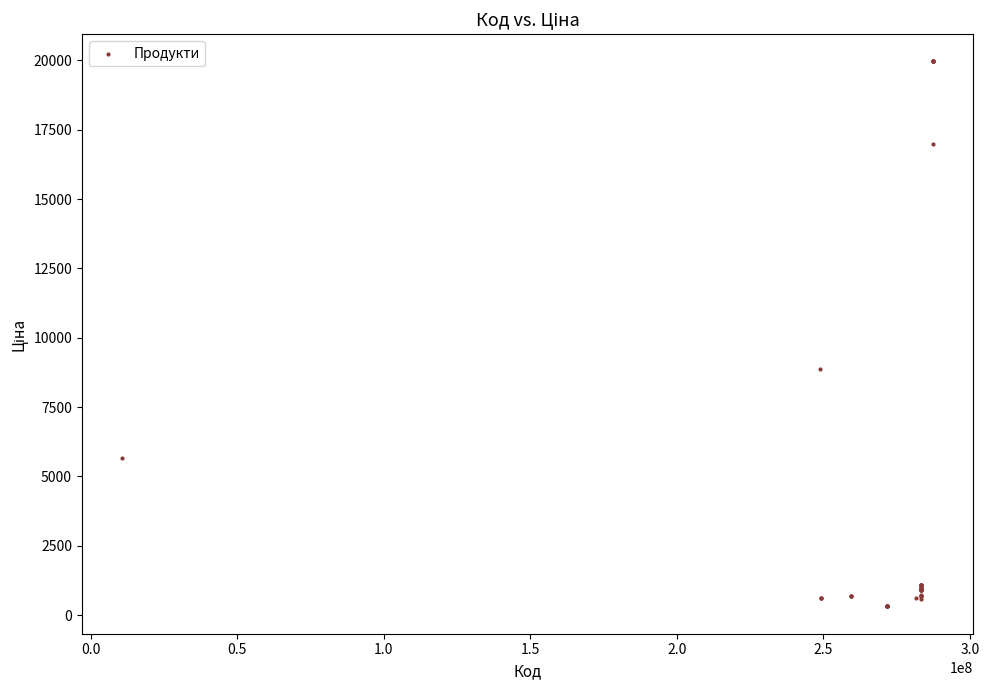

What Y value in the scatter plot is closest to 10137?

8856.7